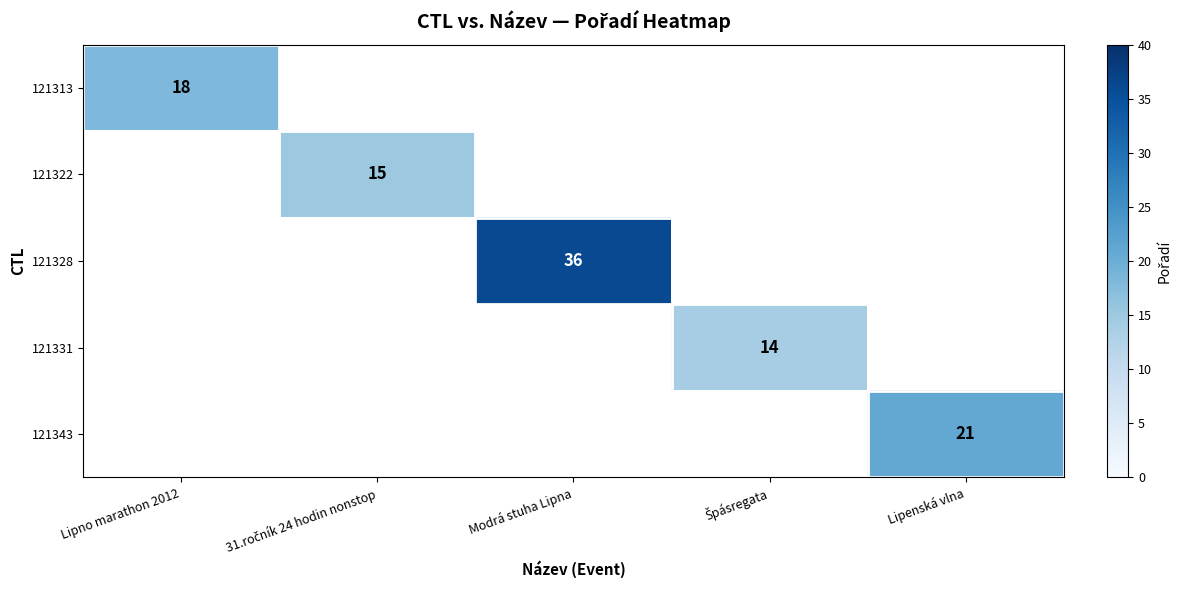

True or false: 121313 has a value of 18 at Lipno marathon 2012.

True